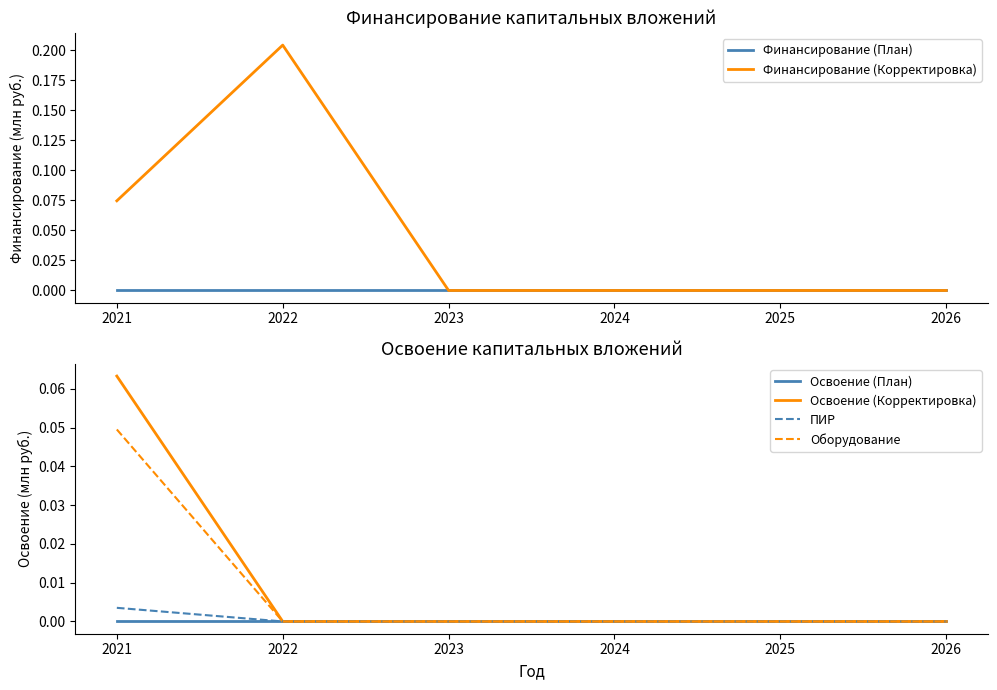

Reading right to left, what are all the values shown in this chart?

Финансирование (План): 2026=0.0	2025=0.0	2024=0.0	2023=0.0	2022=0.0	2021=0.0
Финансирование (Корректировка): 2026=0.0	2025=0.0	2024=0.0	2023=0.0	2022=0.2	2021=0.1
Освоение (План): 2026=0.0	2025=0.0	2024=0.0	2023=0.0	2022=0.0	2021=0.0
Освоение (Корректировка): 2026=0.0	2025=0.0	2024=0.0	2023=0.0	2022=0.0	2021=0.1
ПИР: 2026=0.0	2025=0.0	2024=0.0	2023=0.0	2022=0.0	2021=0.0
Оборудование: 2026=0.0	2025=0.0	2024=0.0	2023=0.0	2022=0.0	2021=0.0